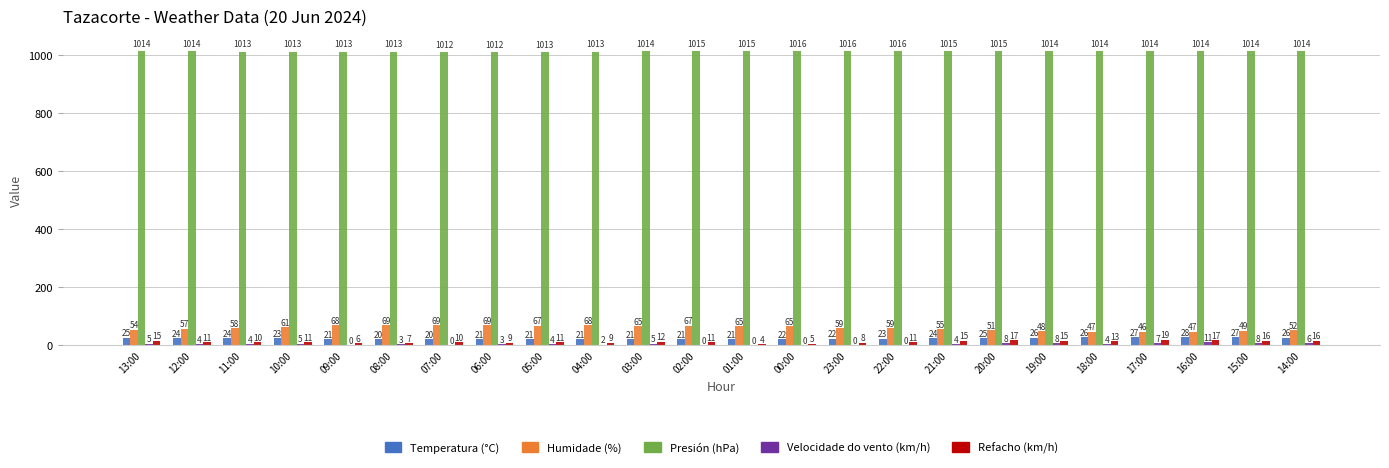

What are all the series names shown in the legend?

Temperatura (°C), Humidade (%), Presión (hPa), Velocidade do vento (km/h), Refacho (km/h)